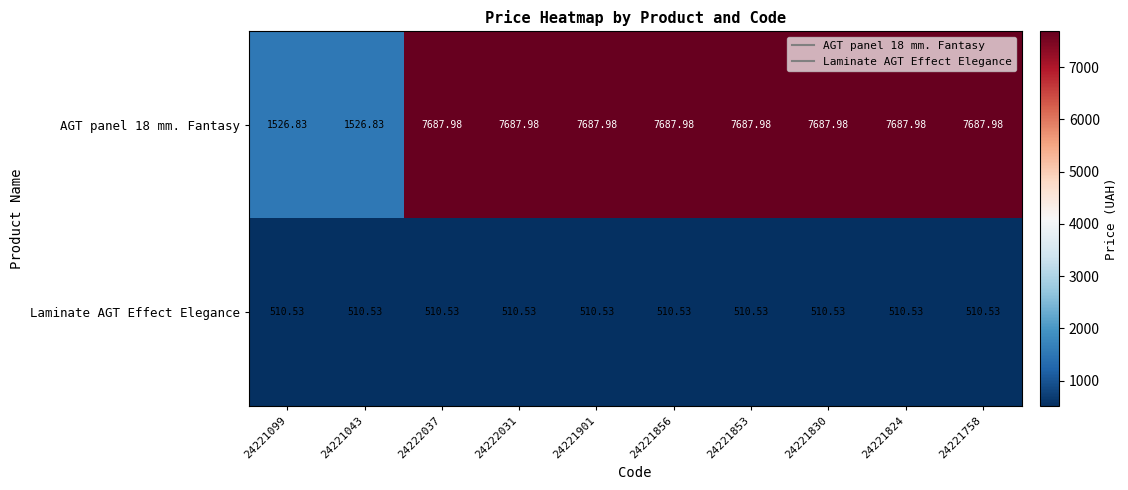

Is the value of Laminate AGT Effect Elegance at 24221901 greater than the value of AGT panel 18 mm. Fantasy at 24221824?

No